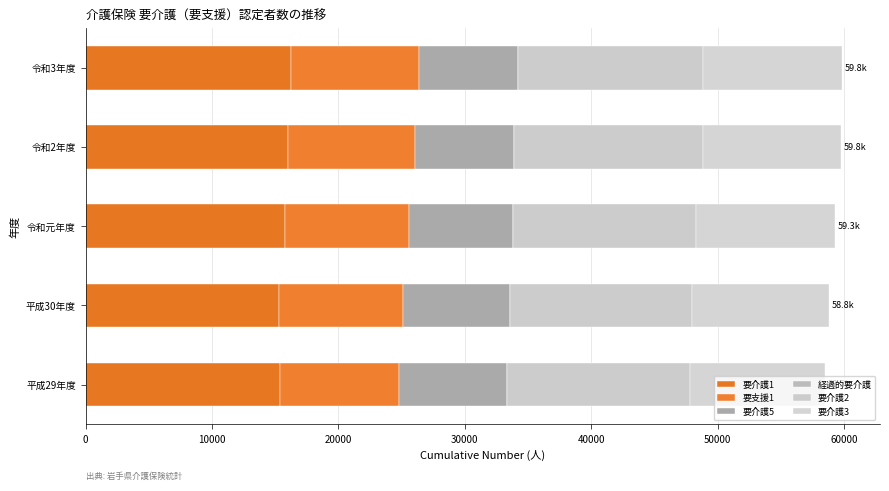

How many categories are shown in the chart?

5